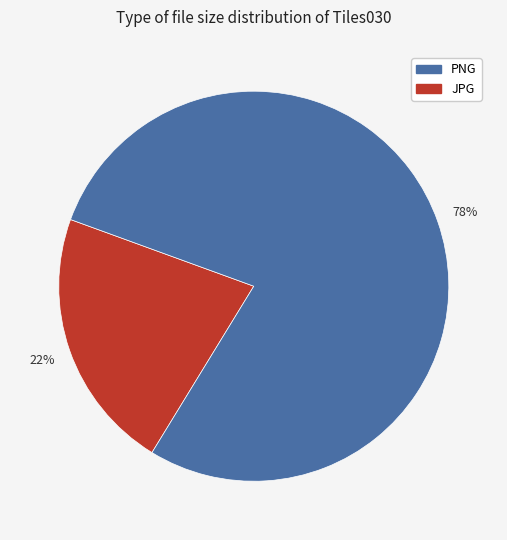

Does any single category account for the majority?

Yes